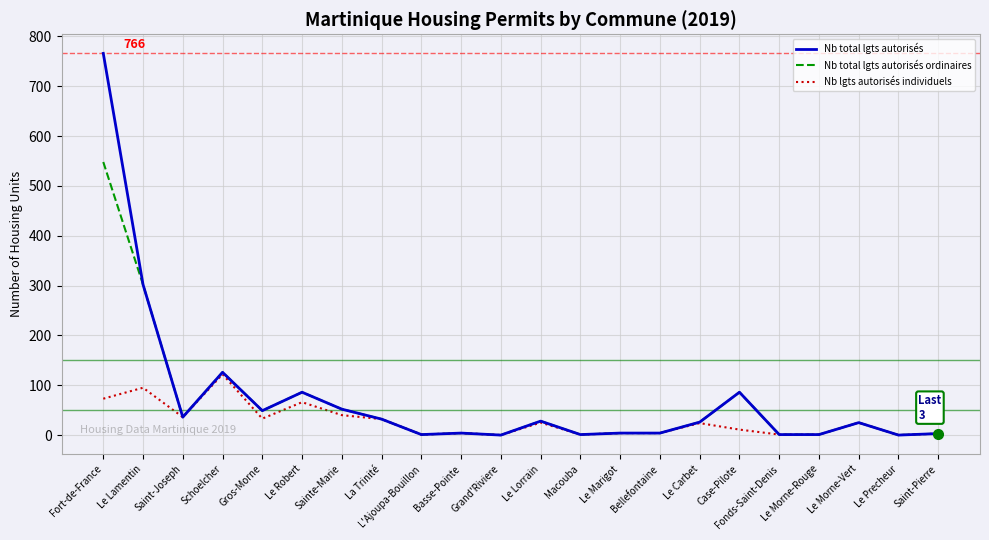

Is the value of Nb lgts autorisés individuels at Le Precheur greater than the value of Nb total lgts autorisés at Schoelcher?

No